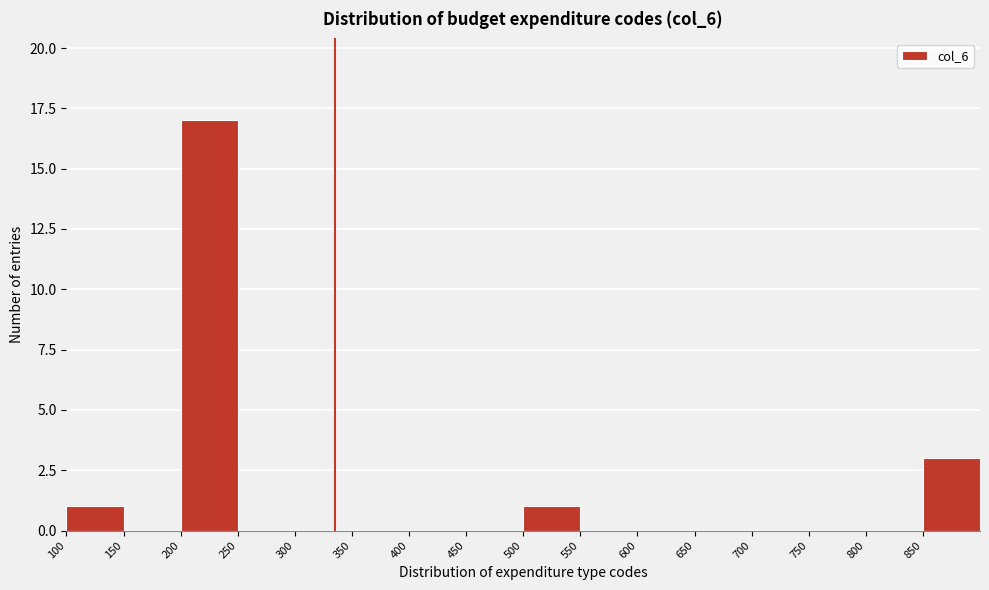

Reading left to right, list every bar in this chart as the range it spans on the x-axis followed by its height. The values are not printed on the chart, so give them approximately, as read against the axis.

100 to 150: 1
150 to 200: 0
200 to 250: 17
250 to 300: 0
300 to 350: 0
350 to 400: 0
400 to 450: 0
450 to 500: 0
500 to 550: 1
550 to 600: 0
600 to 650: 0
650 to 700: 0
700 to 750: 0
750 to 800: 0
800 to 850: 0
850 to 900: 3